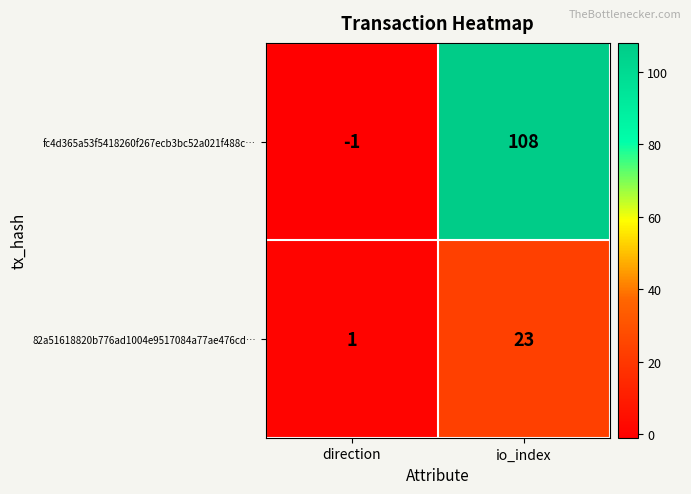

What is the difference between the maximum and minimum values in the 82a51618820b776ad1004e9517084a77ae476cd… series?

22